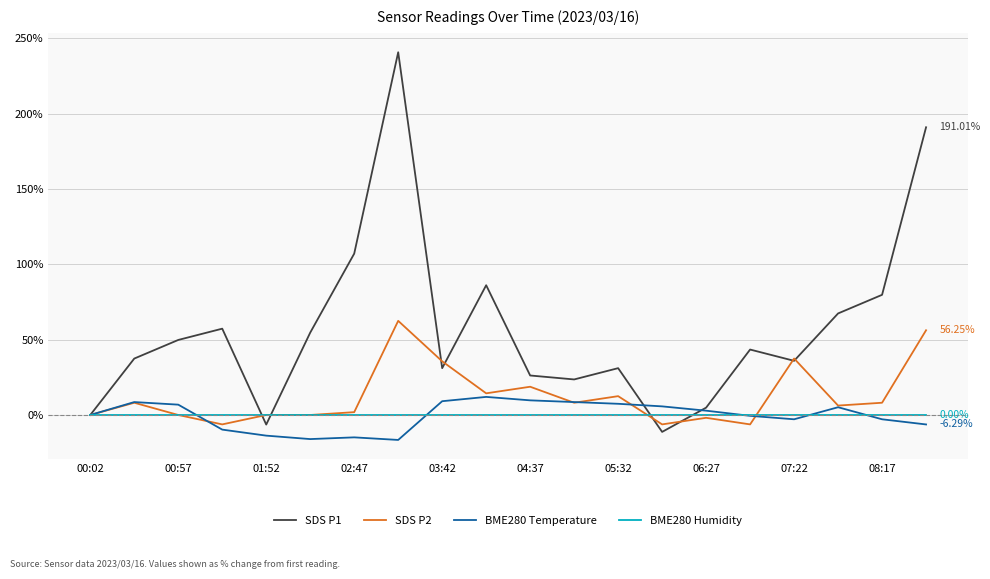

In BME280 Temperature, how many points are lower than both neighbors (excluding endpoints)?

3